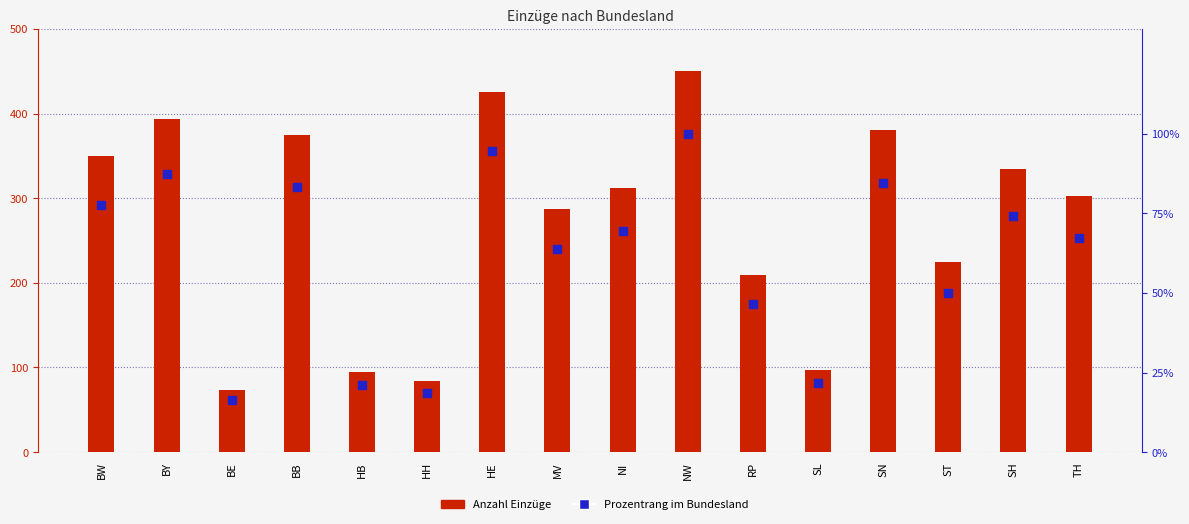

Which series has the largest Y range (max minus min)?

Anzahl